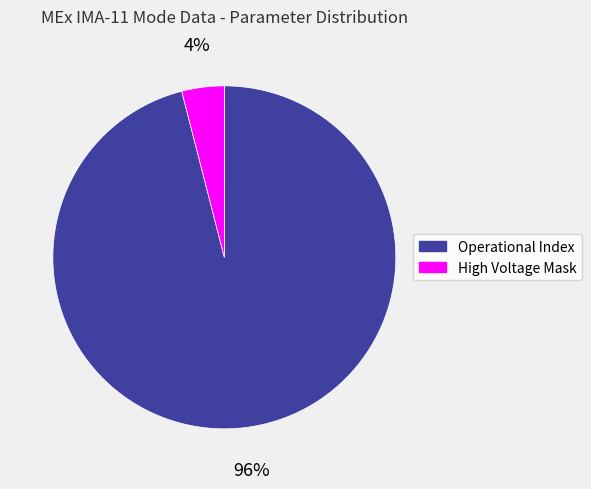

What is the smallest slice in the pie chart?

High Voltage Mask